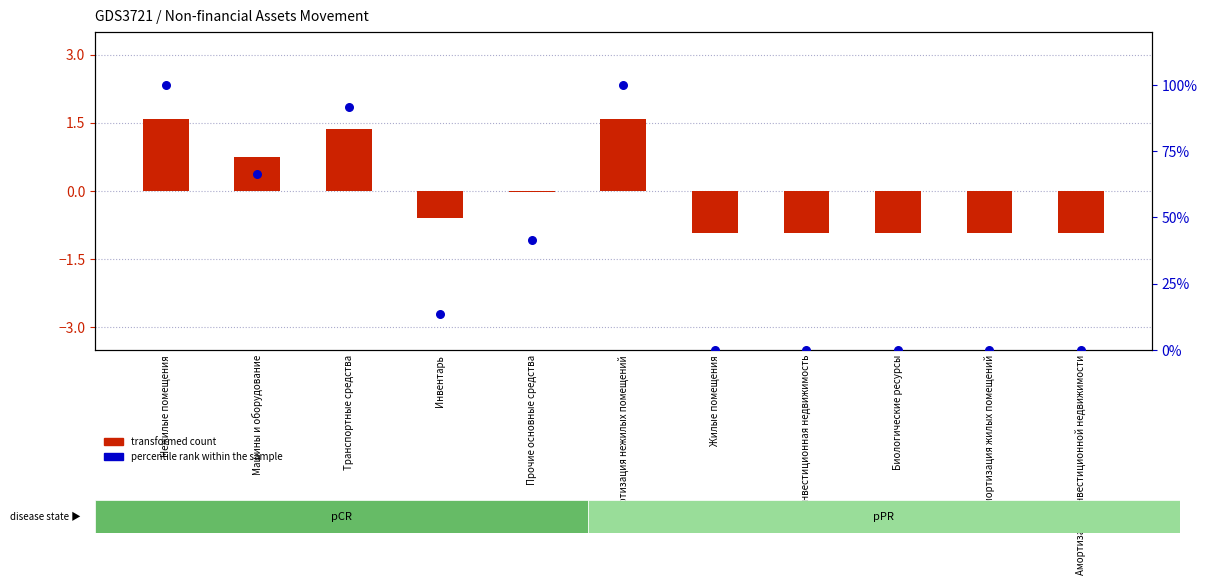

Which series has the largest total across all categories?

percentile rank within the sample